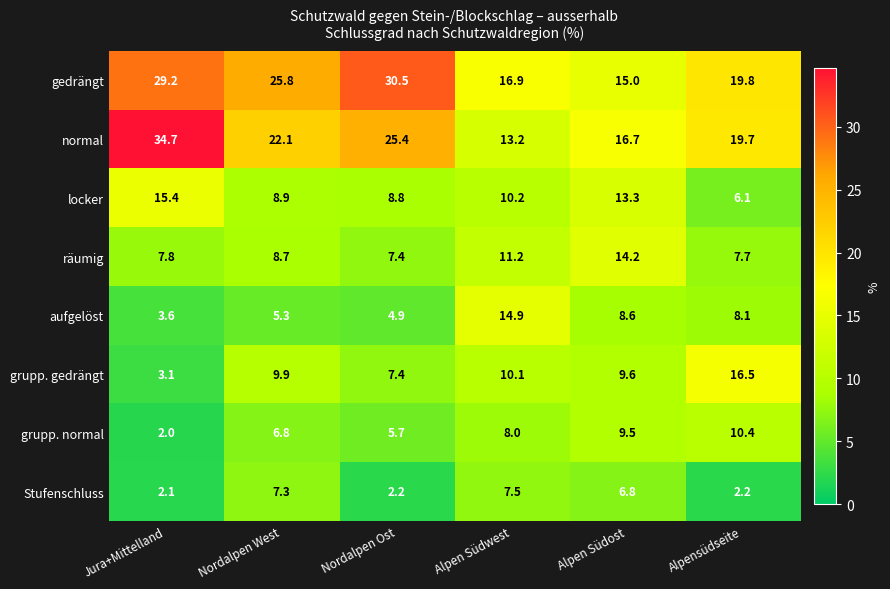

Rank the categories by grupp. gedrängt value from lowest to highest.

Jura+Mittelland, Nordalpen Ost, Alpen Südost, Nordalpen West, Alpen Südwest, Alpensüdseite